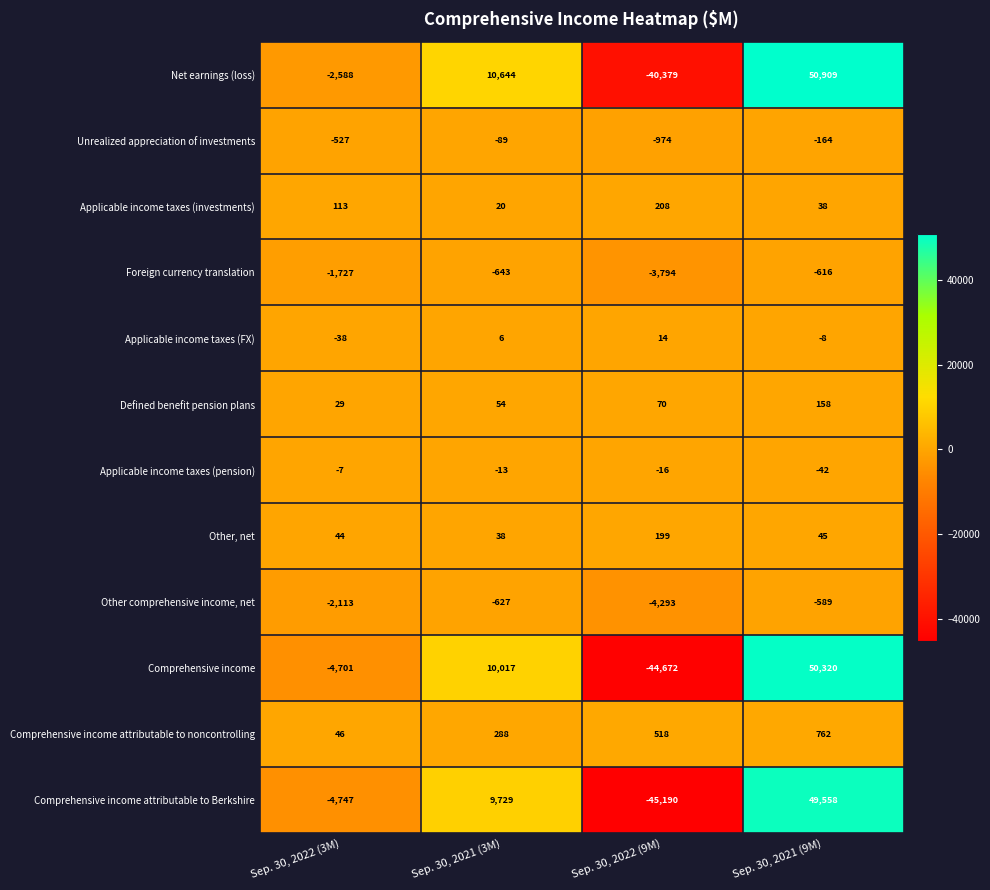

Which category has the highest value across all series?

Sep. 30, 2021 (9M)